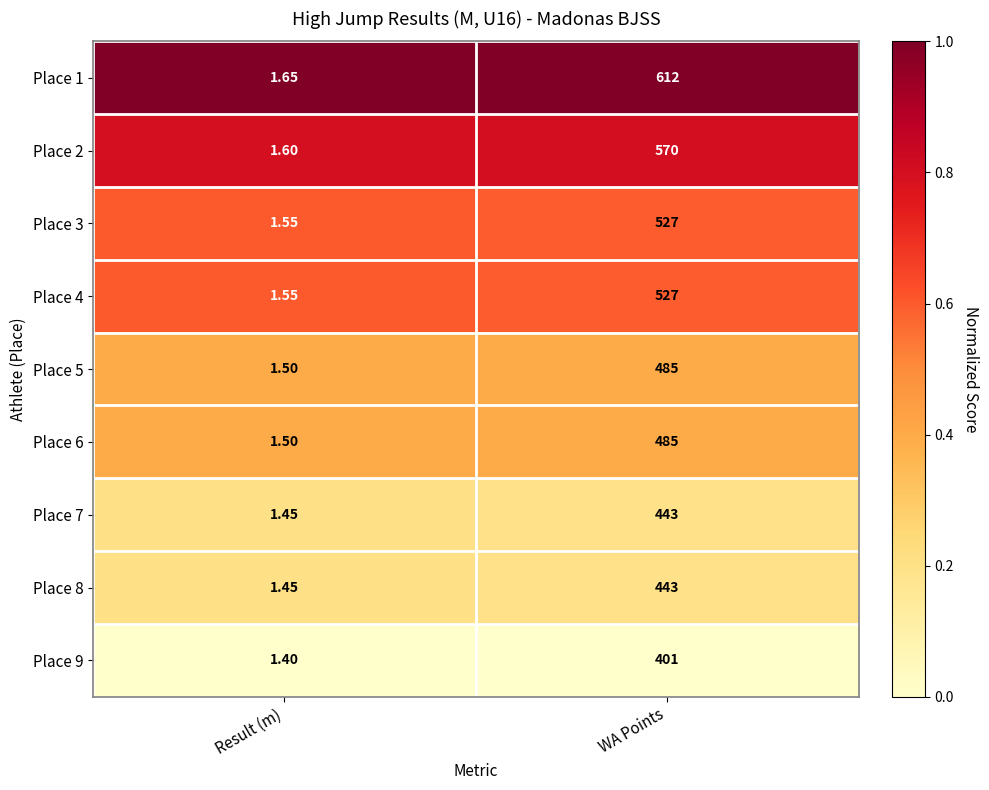

List the labels in order of Place 8 value, smallest first.

Result (m), WA Points